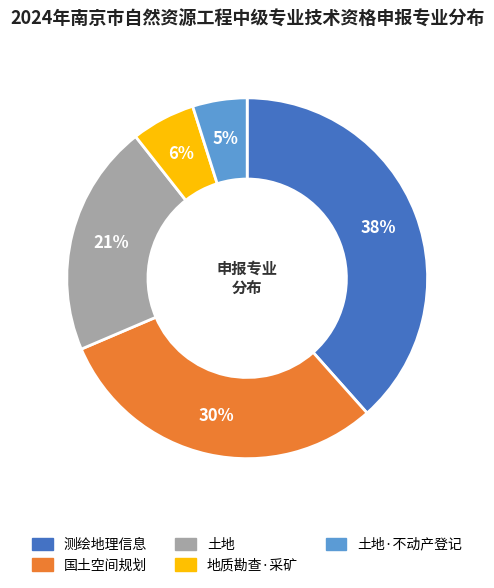

Count the number of slices in the pie.

5